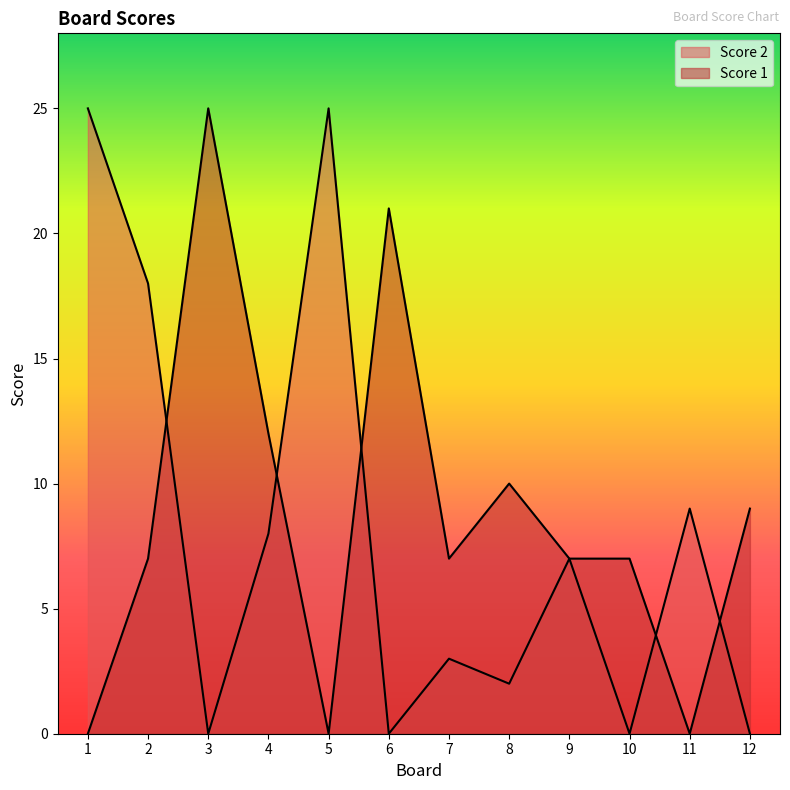

What is the difference between the highest and lowest values at 1?

25